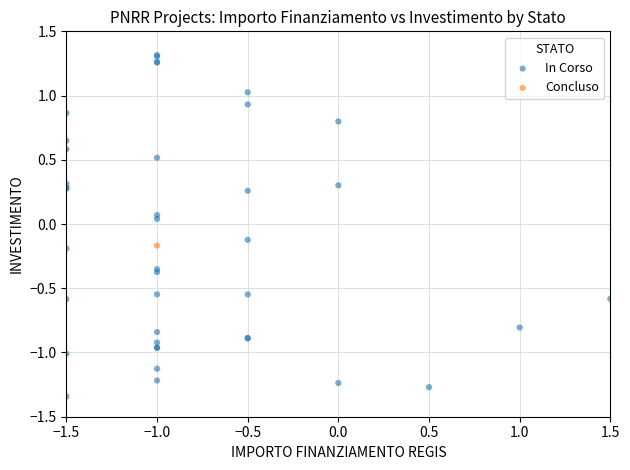

What are all the series names shown in the legend?

In Corso, Concluso